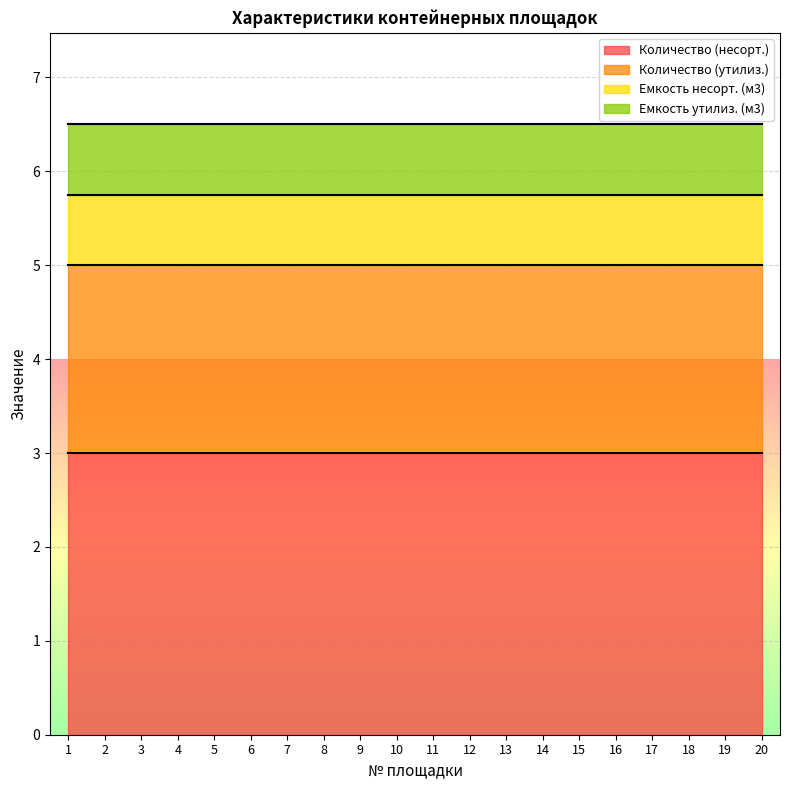

What is the average value of the Емкость утилиз. (м3) series?

0.8